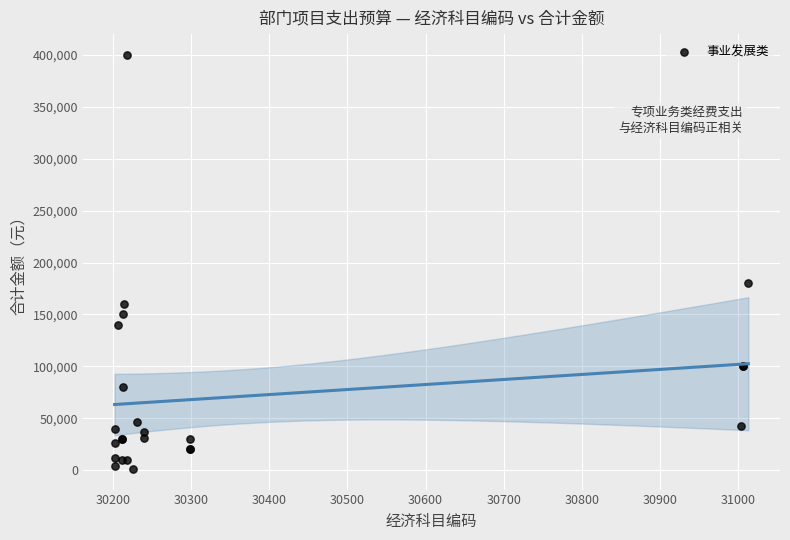

What Y value in the scatter plot is closest to 200640?

180000.0